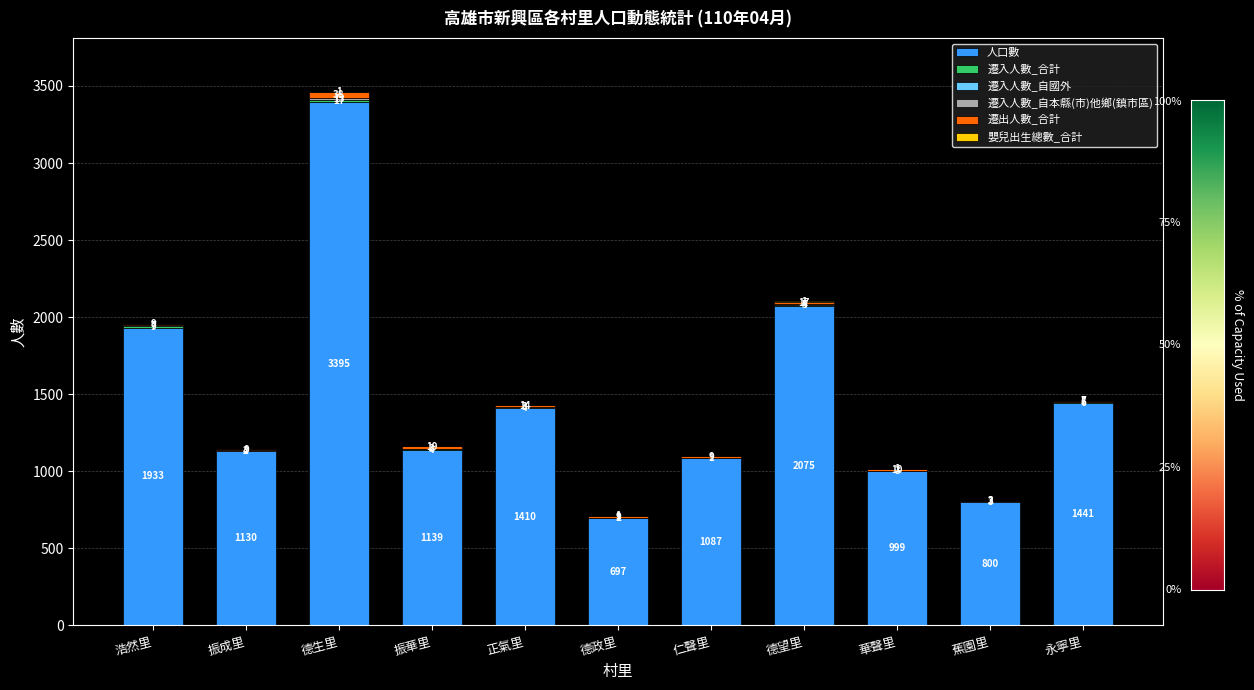

What is the maximum value for 人口數?

3395